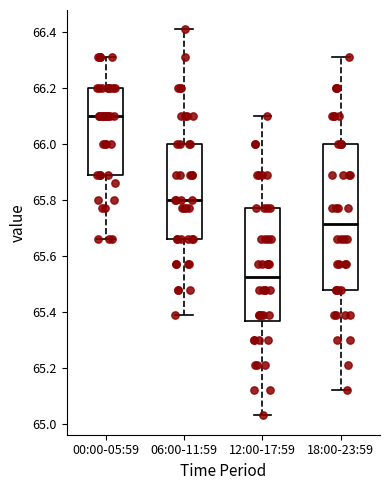

Which box is the tallest, from its lower edge to its upper edge?

18:00-23:59